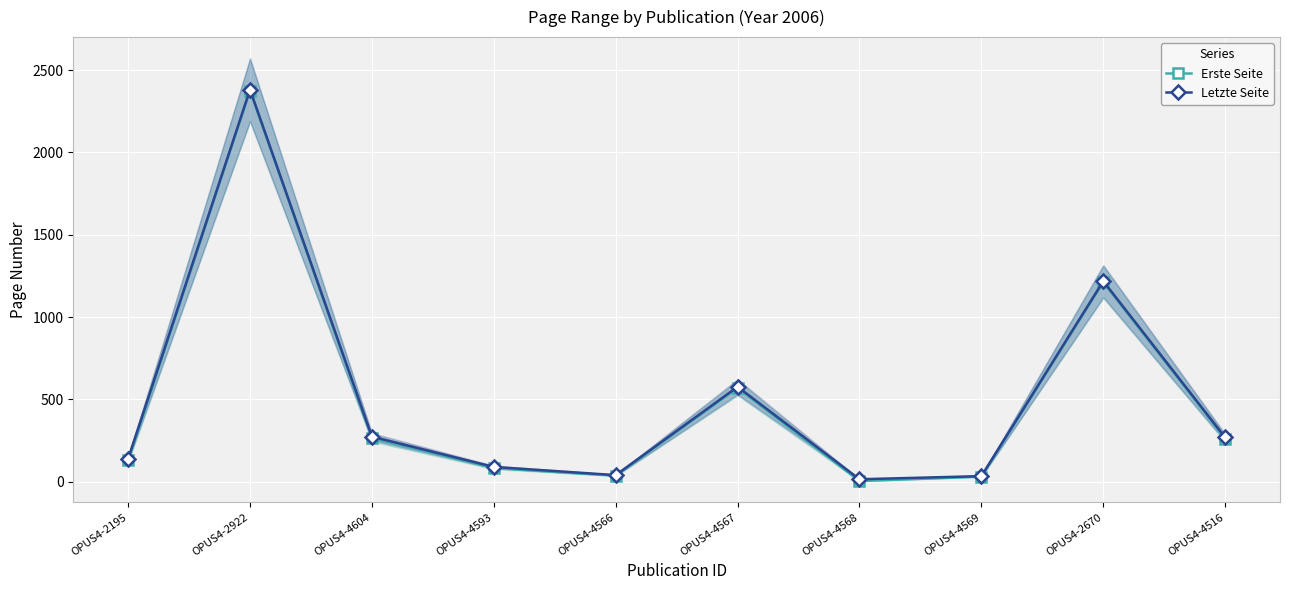

The Letzte Seite series shows 33 at OPUS4-4569. True or false?

True